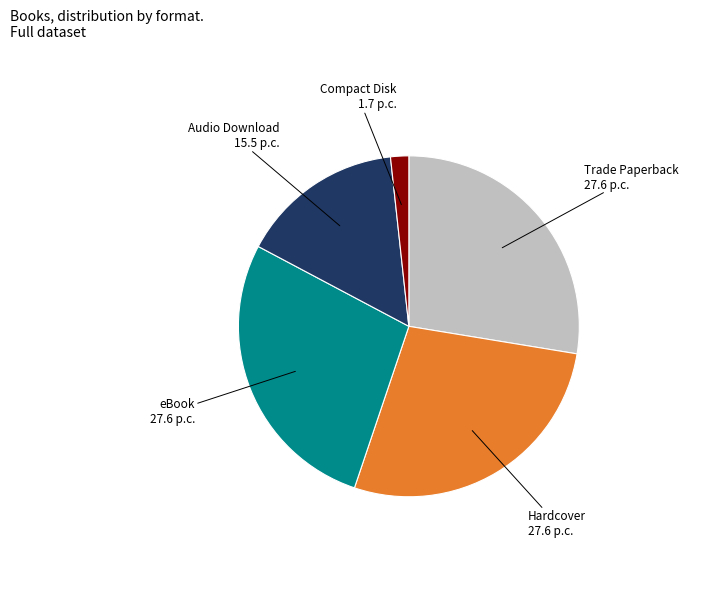

Is there any slice that represents more than half of the pie?

No